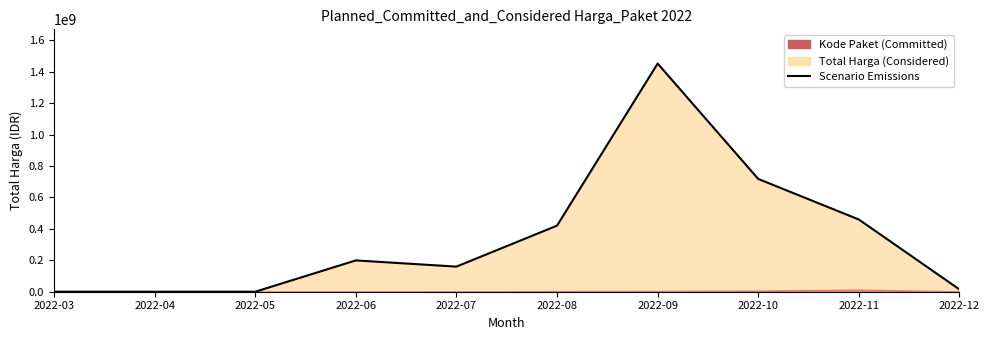

Reading right to left, what are all the values shown in this chart?

14750000	459435000	717518150	1451659000	420475000	159750000	199200000	0	0	0